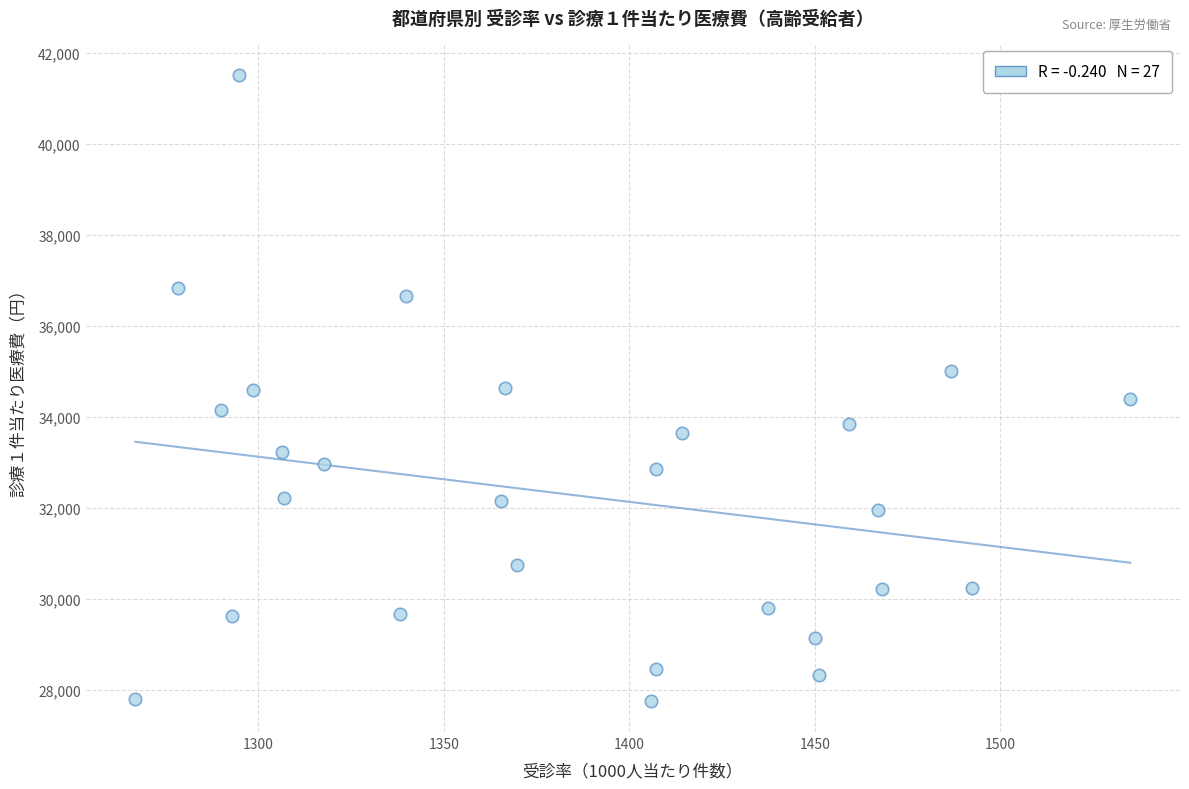

What is the range of X values (max minus min)?

268.1